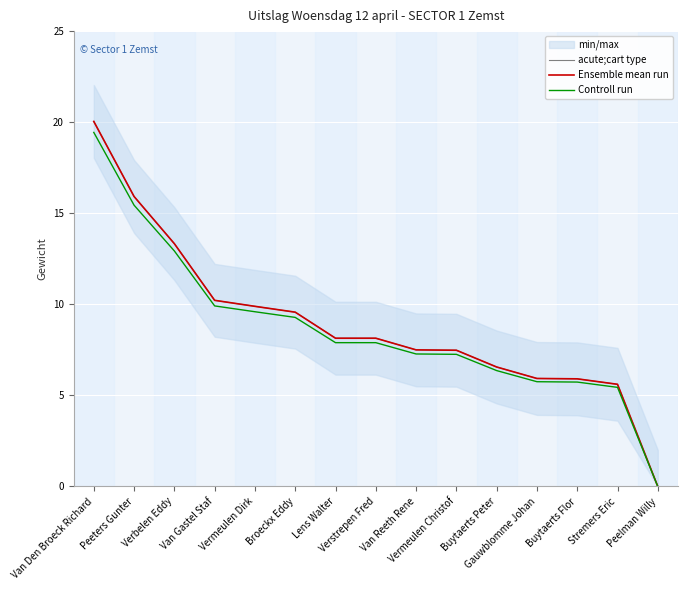

True or false: Ensemble mean run and Controll run intersect in this chart.

False